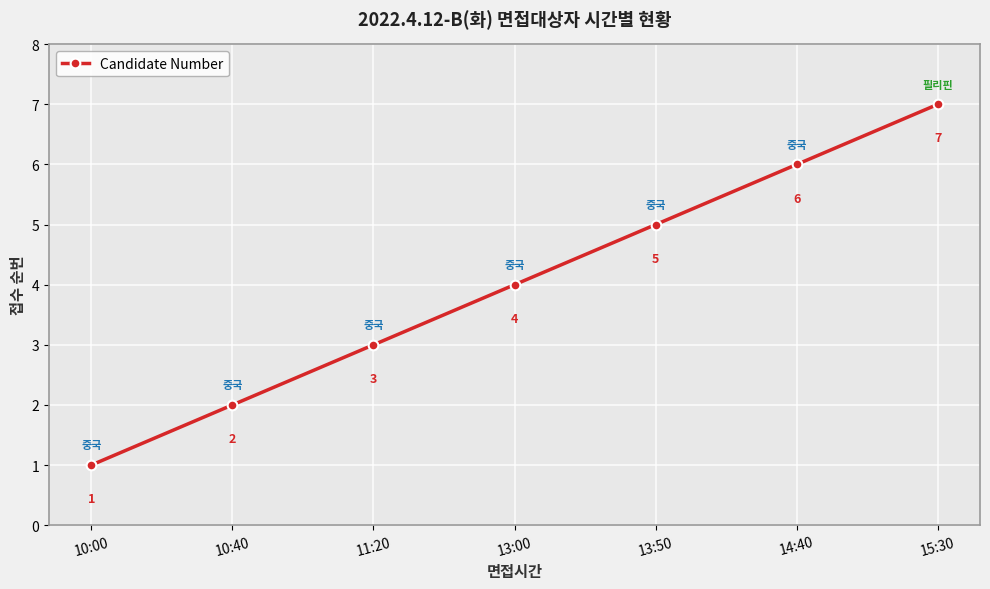

What is the difference between the second highest and second lowest values?

4